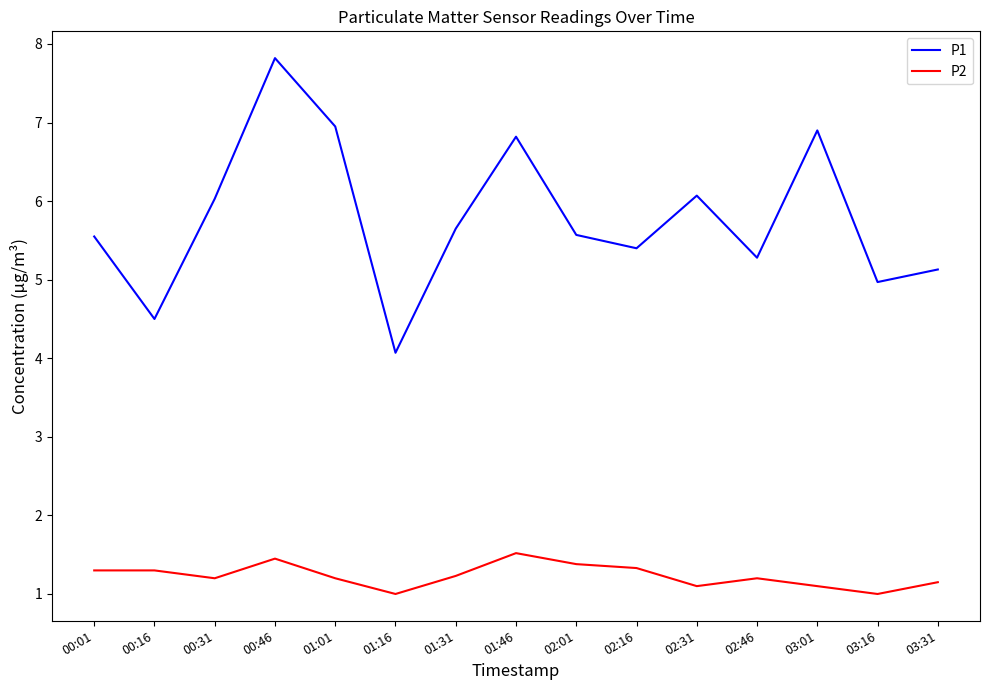

What is the lowest value of the P1 series?

4.1